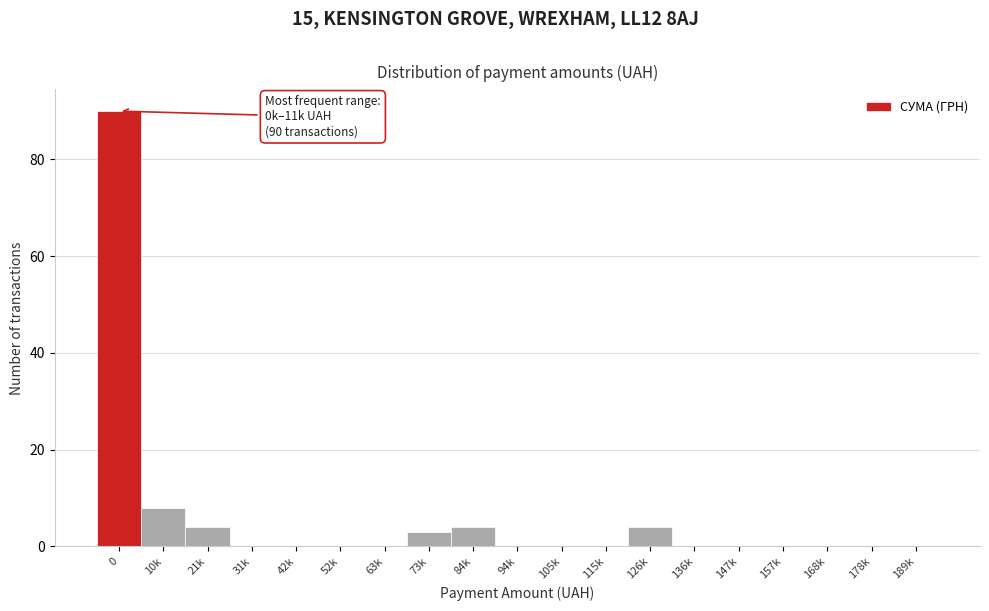

Reading left to right, transcribe all the data shown in this chart.

0=90	10k=8	21k=4	31k=0	42k=0	52k=0	63k=0	73k=3	84k=4	94k=0	105k=0	115k=0	126k=4	136k=0	147k=0	157k=0	168k=0	178k=0	189k=0